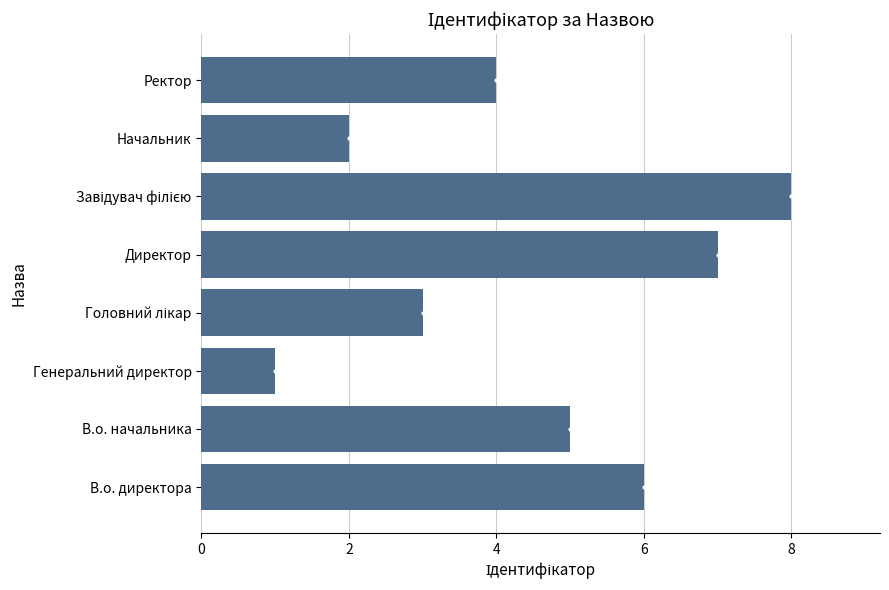

How many bars are there in total?

8